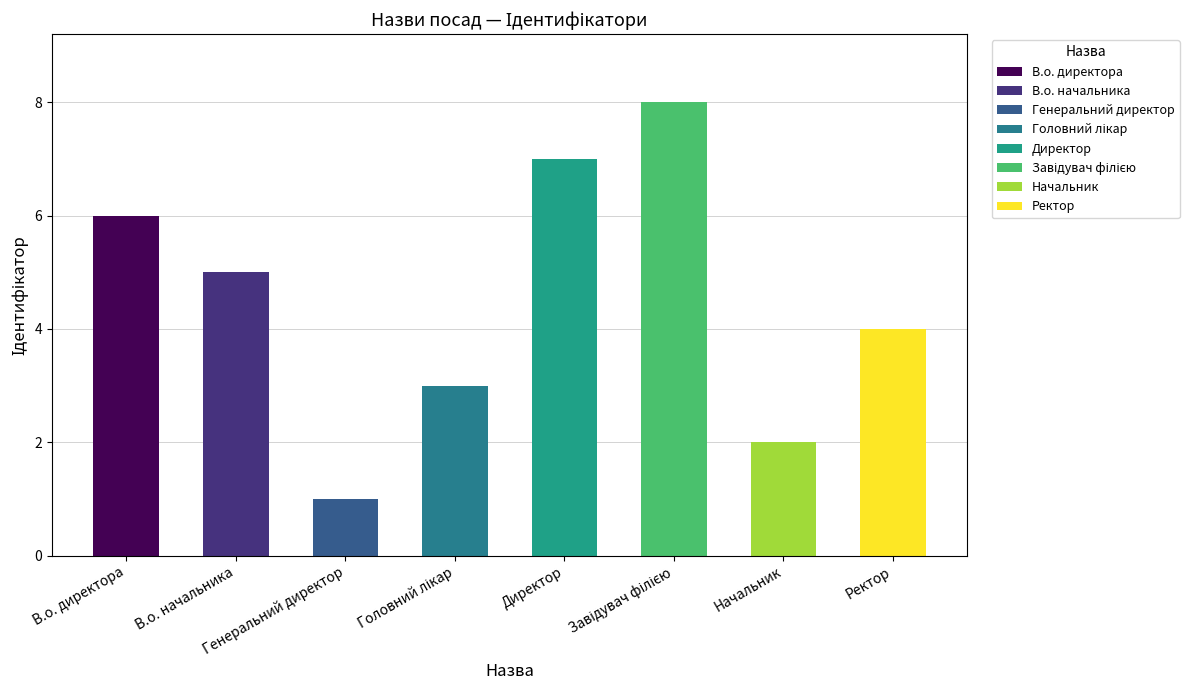

How many data points are above 5?

3